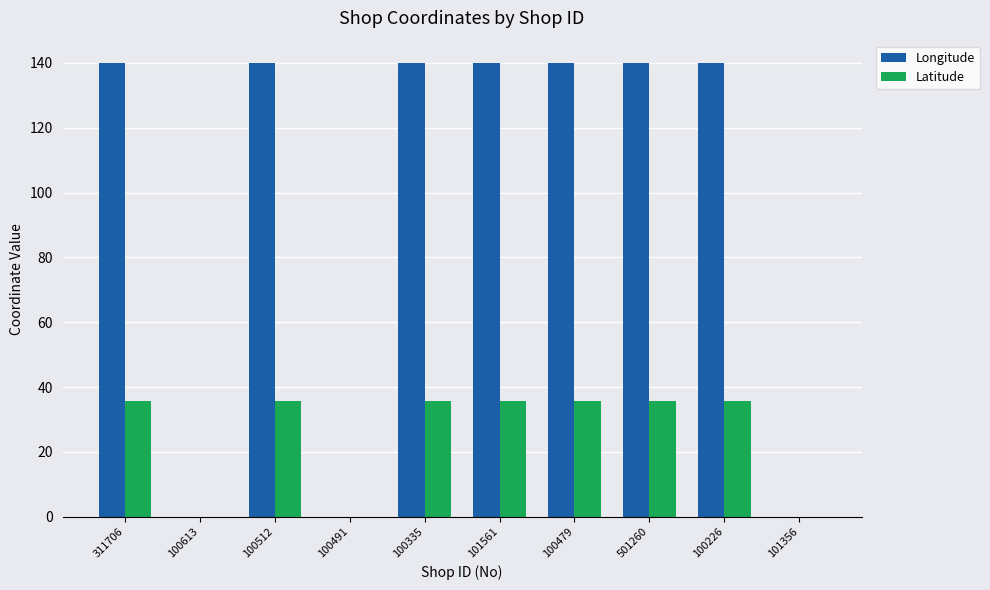

The Longitude series shows 74.8 at 100613. True or false?

False